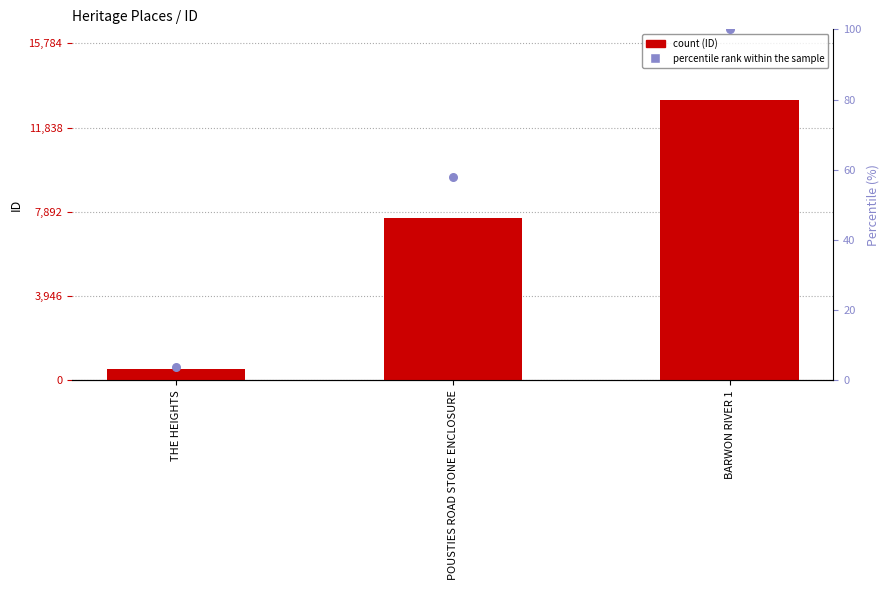

At how many categories does at least one series exceed 5623?

2